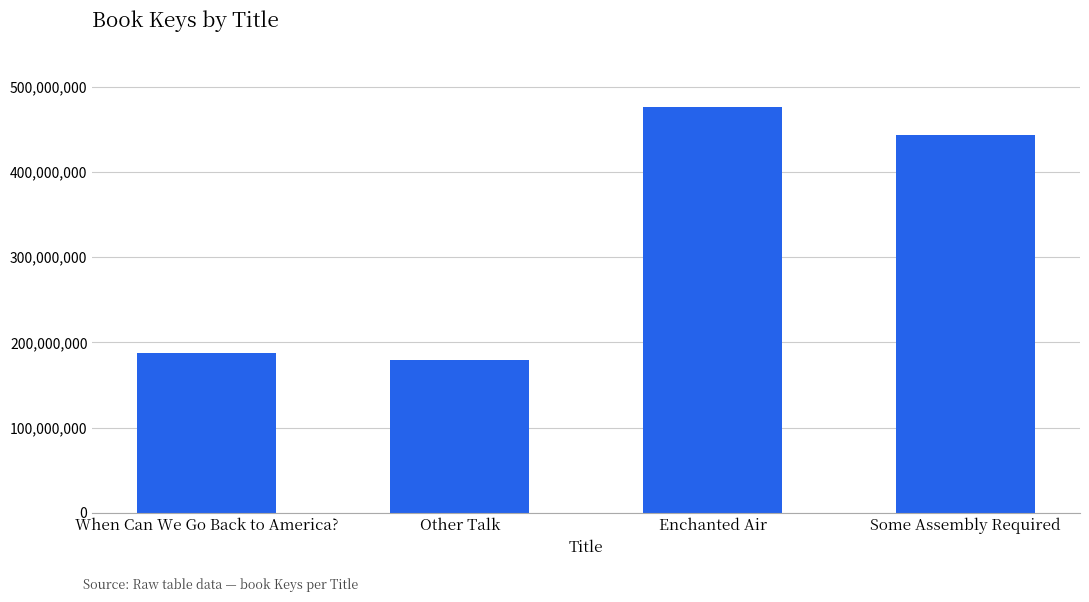

Reading left to right, what are all the values shown in this chart?

When Can We Go Back to America?=187383711	Other Talk=178742943	Enchanted Air=476033514	Some Assembly Required=443175830